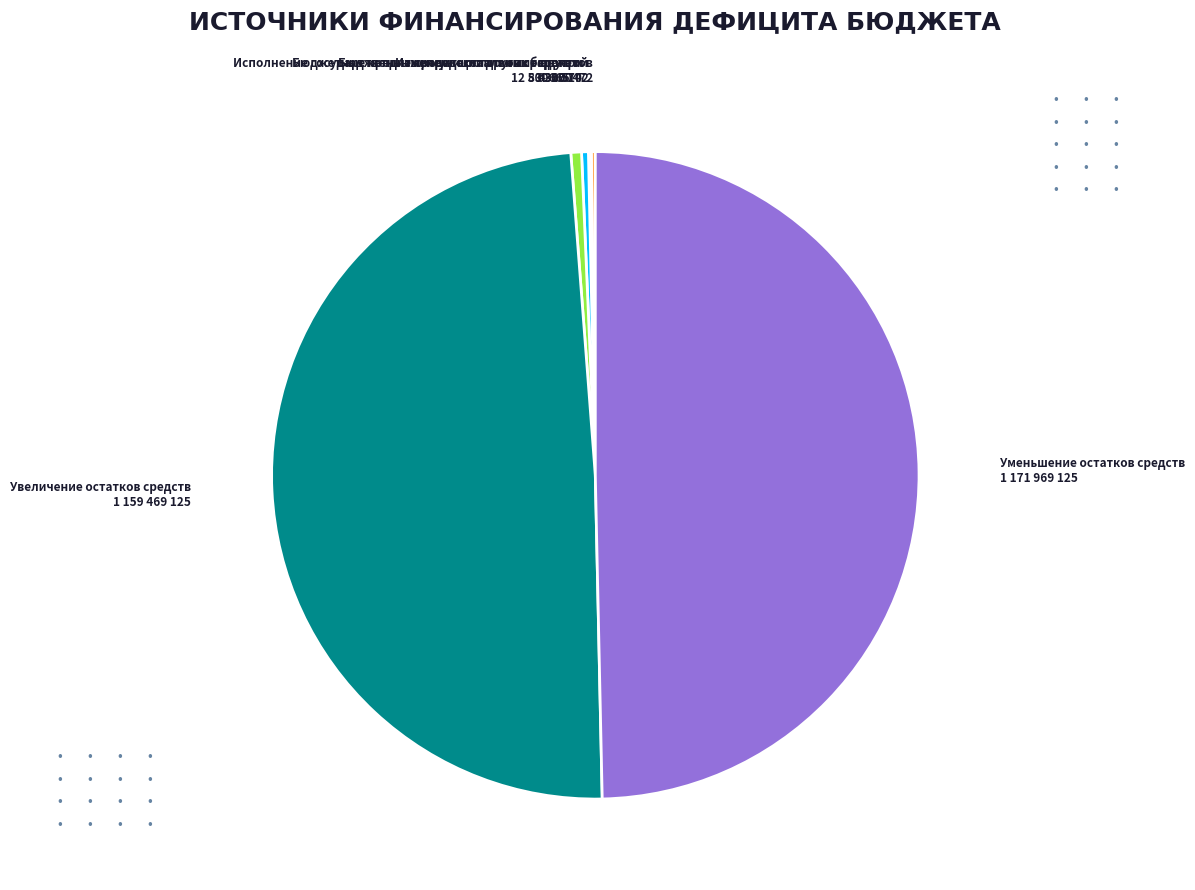

What is the ratio of the value at Увеличение остатков средств to the value at Бюджетные кредиты, предоставленные внутри?

144.4